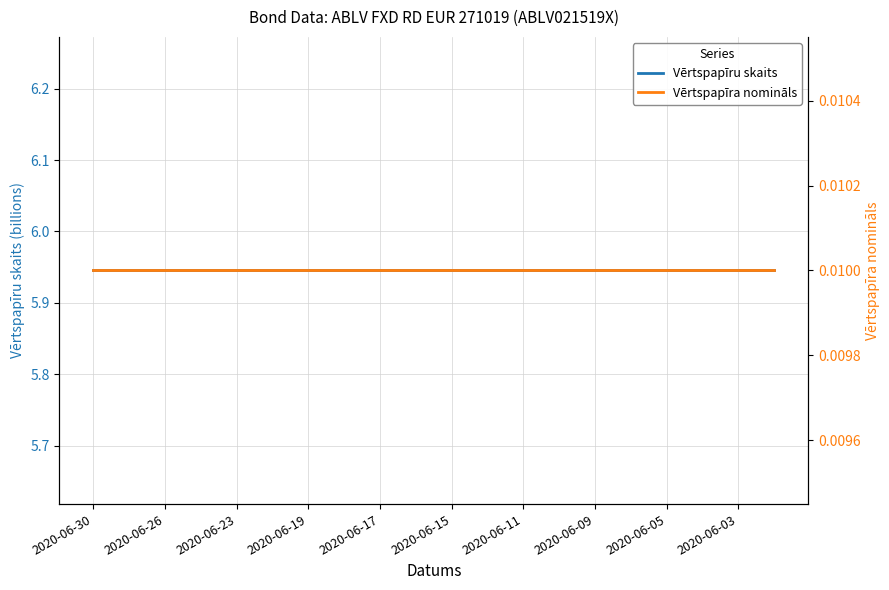

Which category has the lowest value in the Vērtspapīru skaits series?

2020-06-30